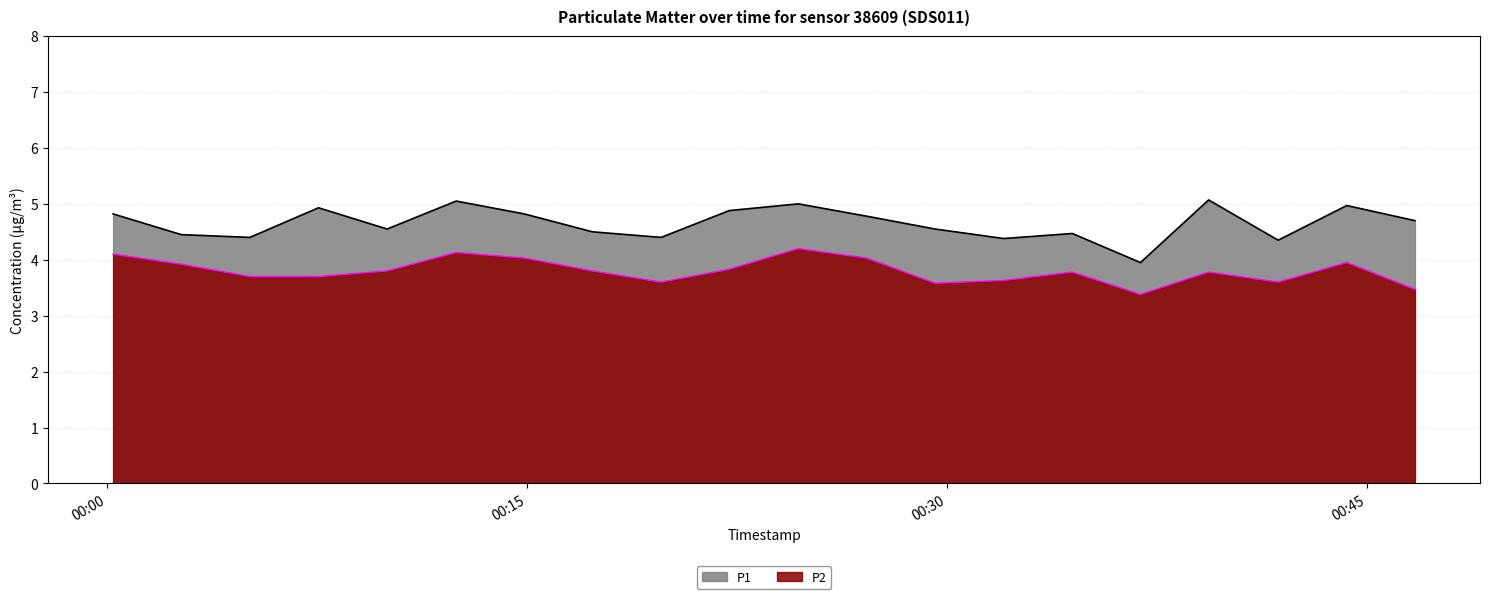

What is the sum of all P1 values?

93.0